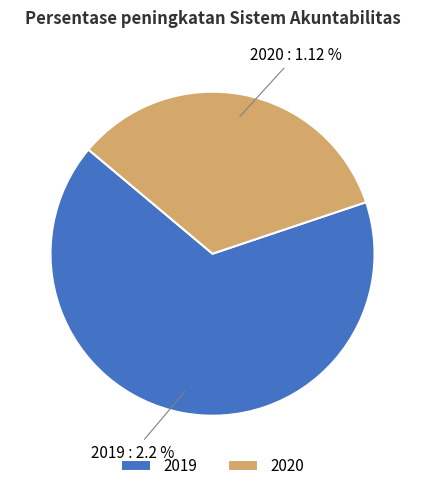

Between 2019 and 2020, which is larger?

2019